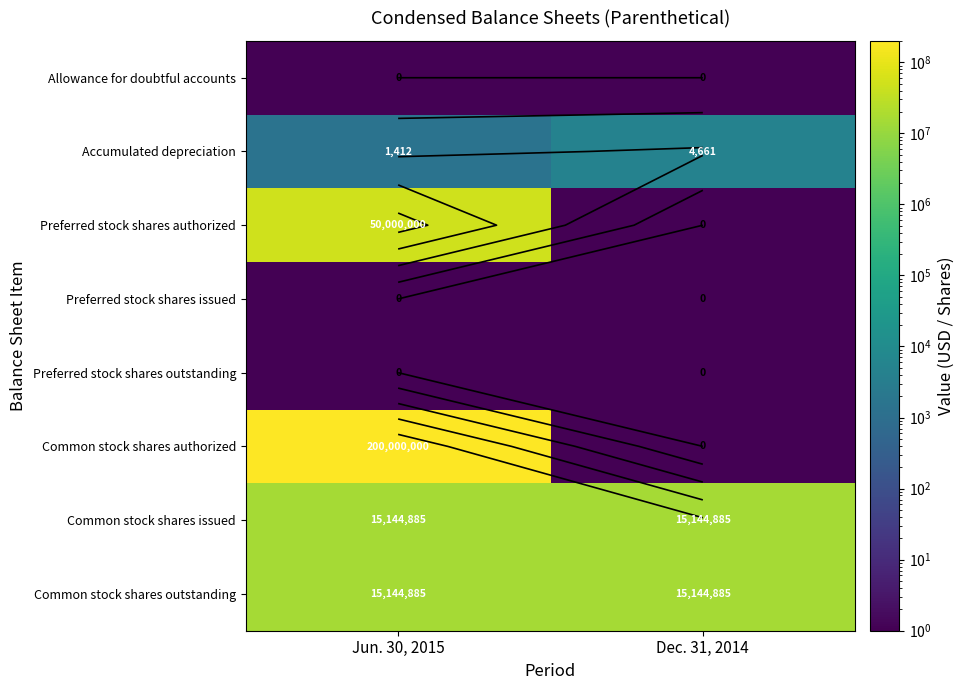

Between Dec. 31, 2014 and Jun. 30, 2015, which is larger?

Dec. 31, 2014